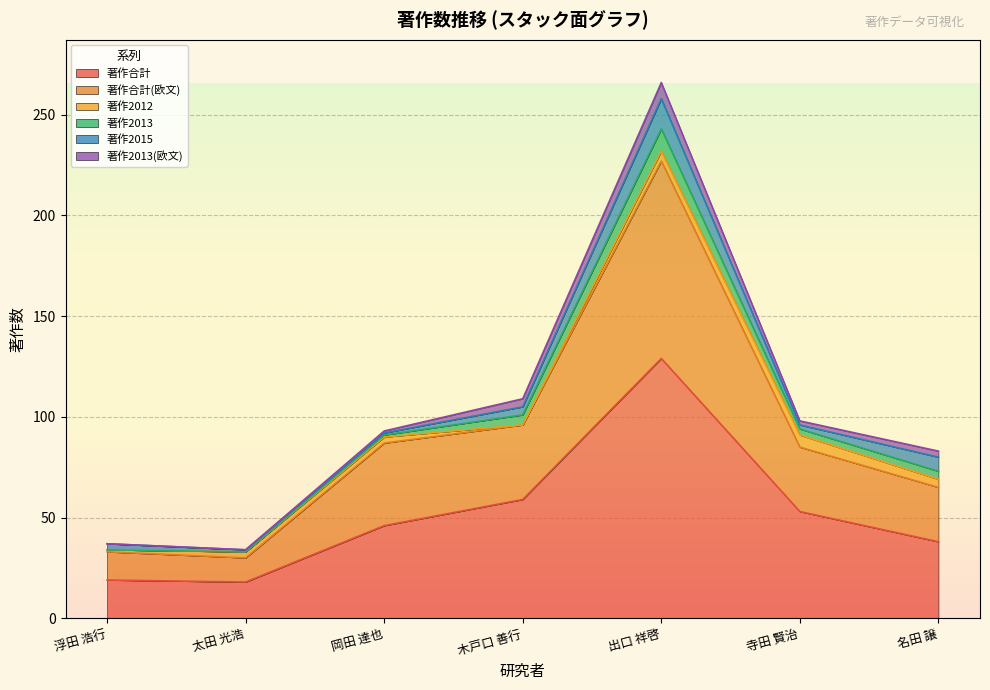

Where does the 著作合計(欧文) series first go above 32?

岡田 達也